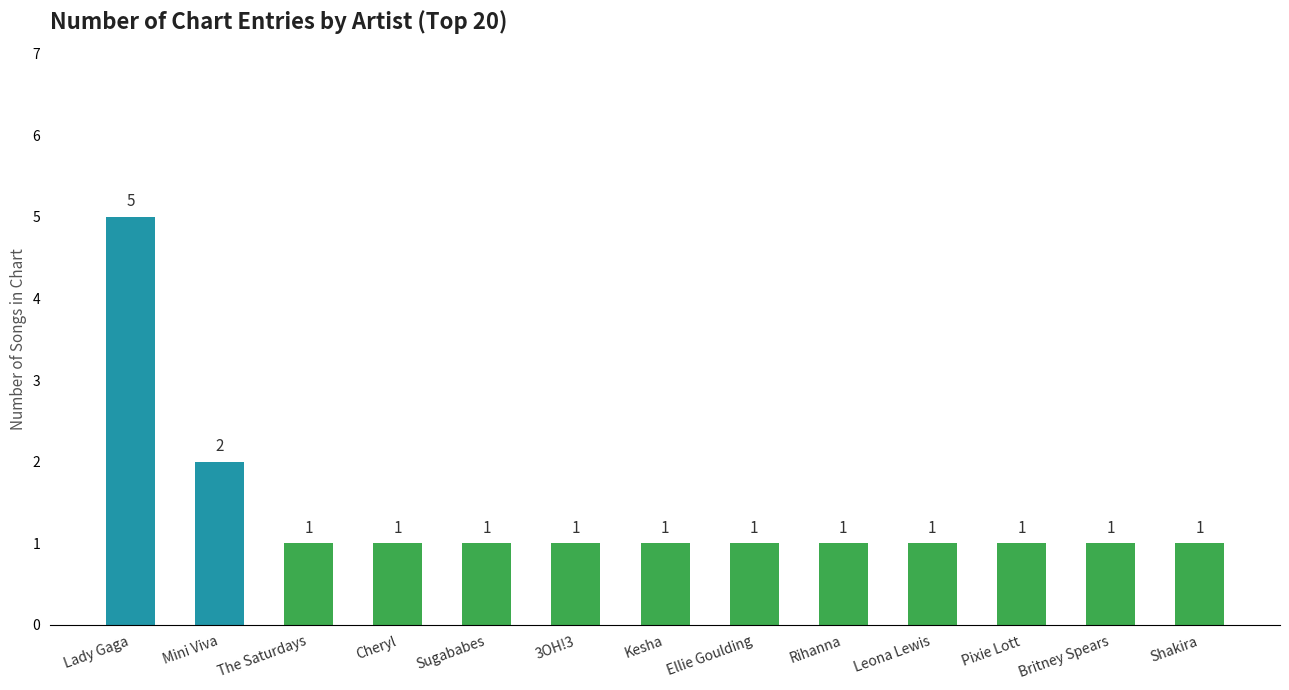

Are the bars horizontal?

No